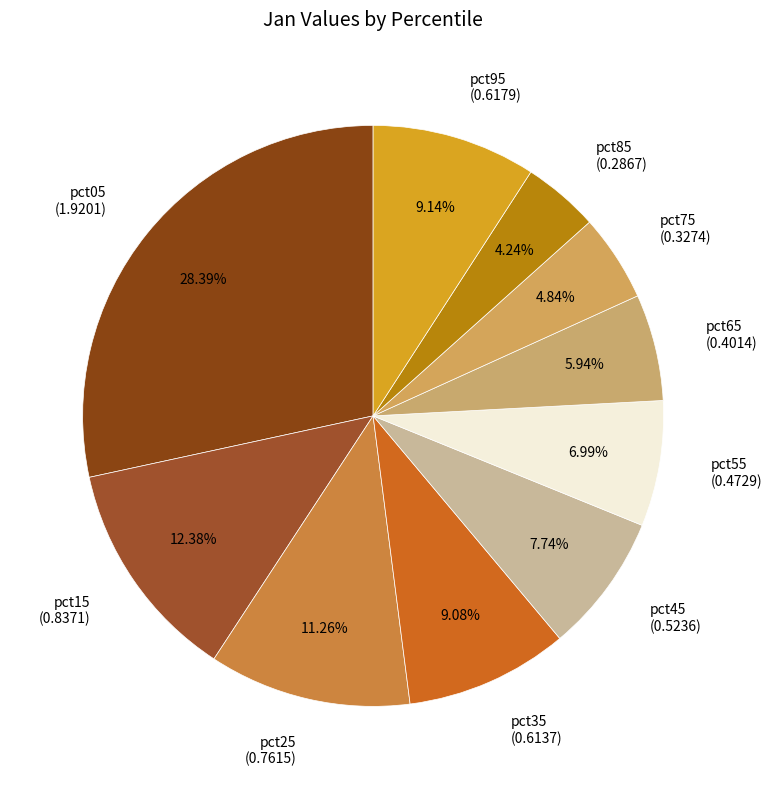

Between pct75 and pct35, which is larger?

pct35